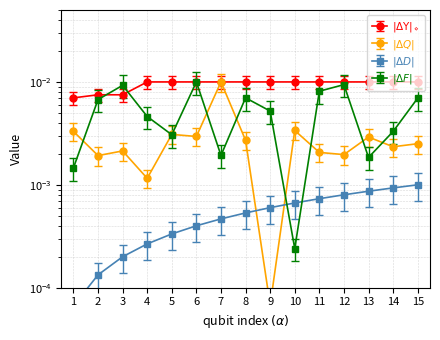

At which category does NIT (scaled) reach its first local peak?

3